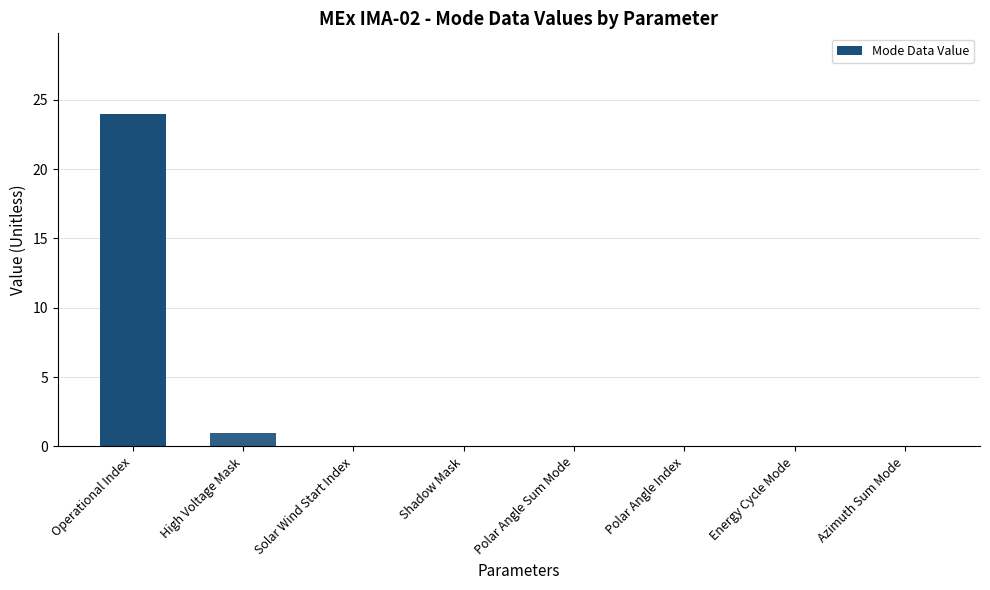

What is the sum of the values at Polar Angle Index and Operational Index?

24